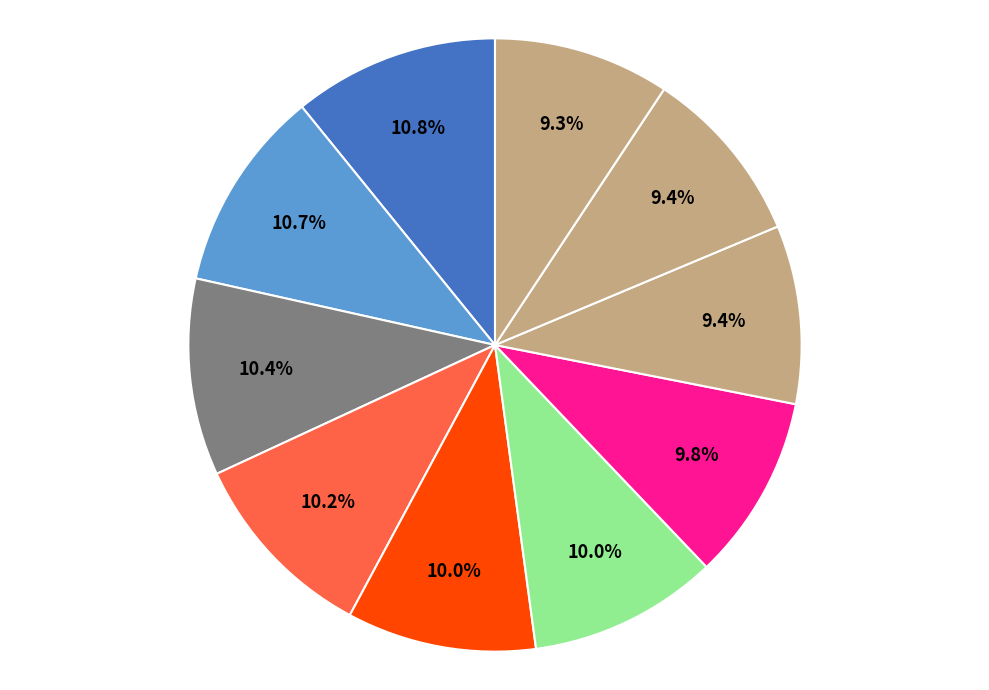

Which category has the smallest portion of the pie?

Васюков Георгий